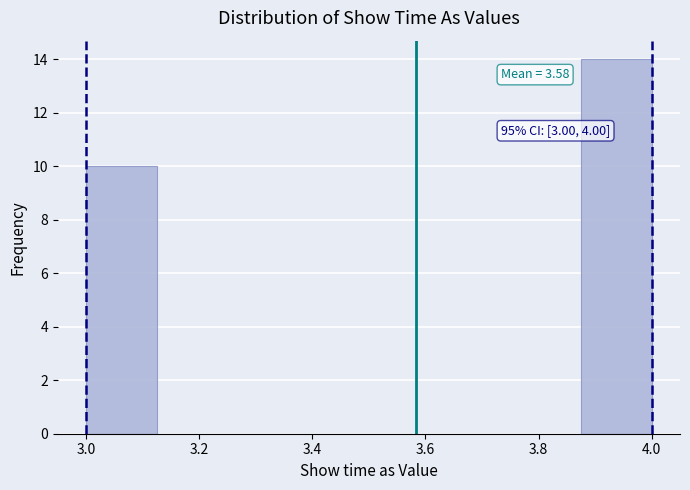

Over which range of the x-axis is the bar tallest?

3.875 to 4.000